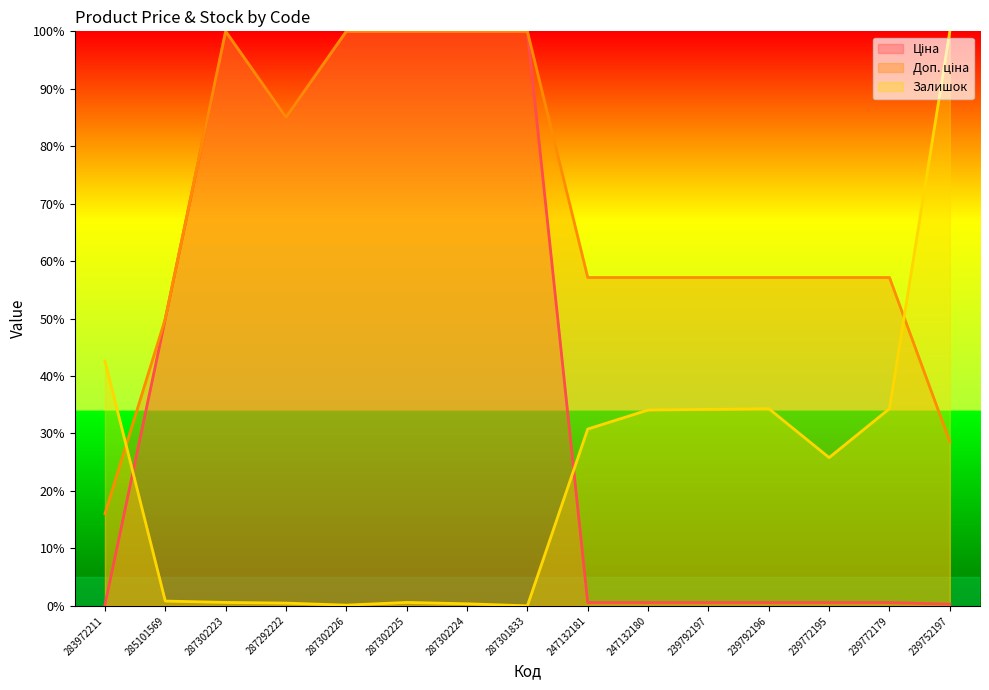

True or false: Ціна has a value of 58.2 at 287302224.

False